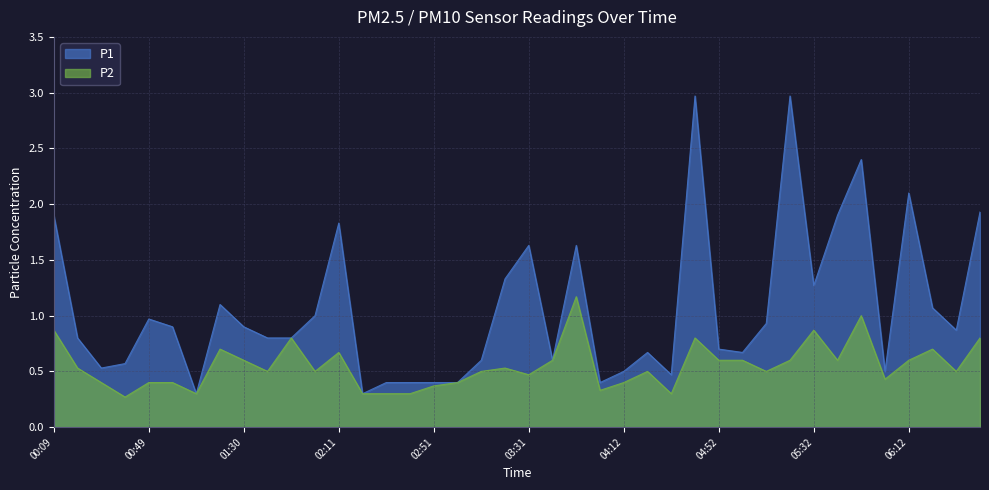

What is the total value across all series at 06:33?

1.4